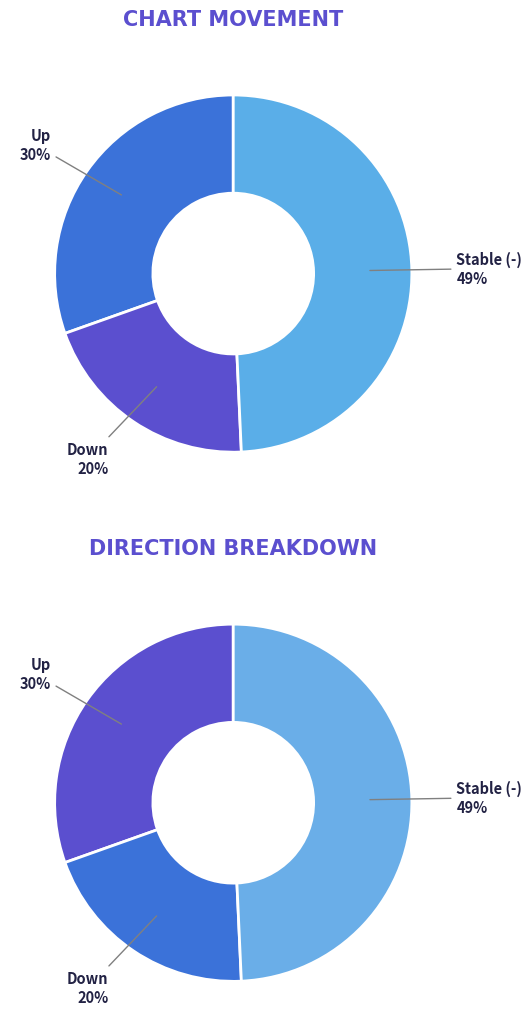

To the nearest percent, what is the average slice percentage?

33%